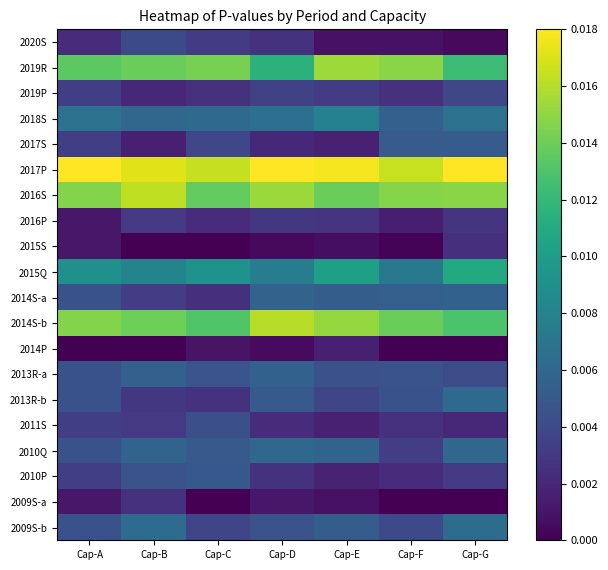

At which category does the chart reach its minimum across all series?

Cap-B